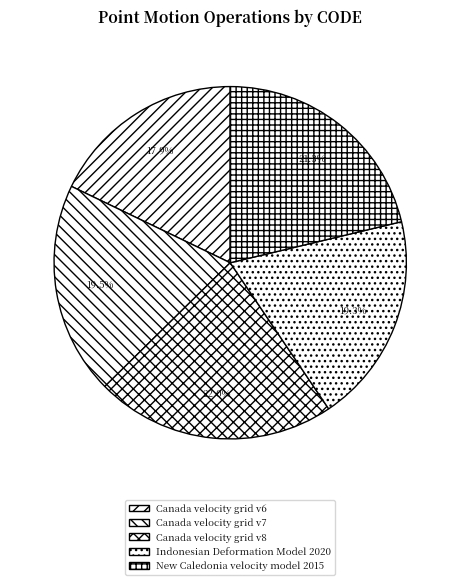

The Indonesian Deformation Model 2020 slice represents 25% of the pie. True or false?

False